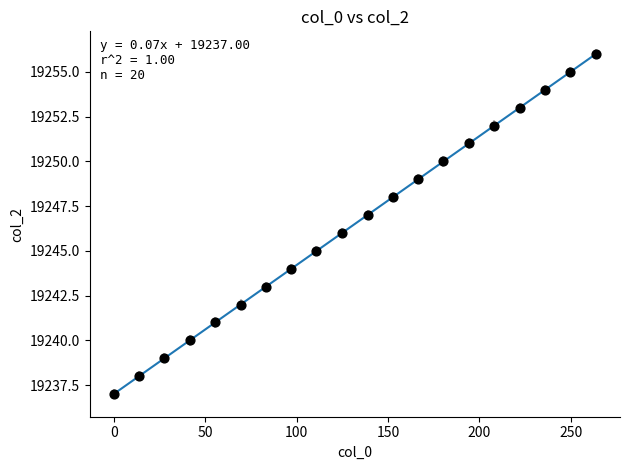

What is the range of Y values (max minus min)?

19